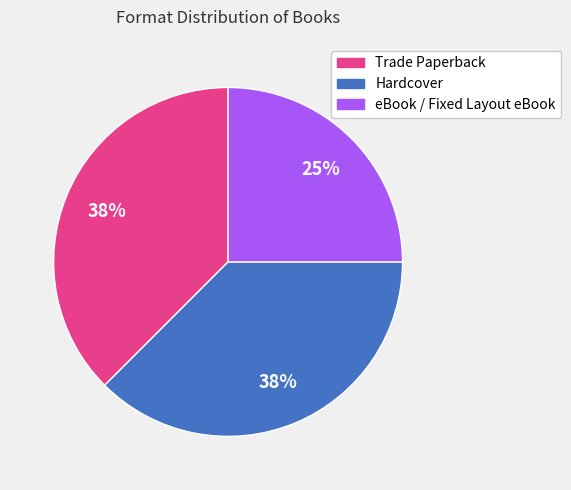

How many segments does this pie chart have?

3